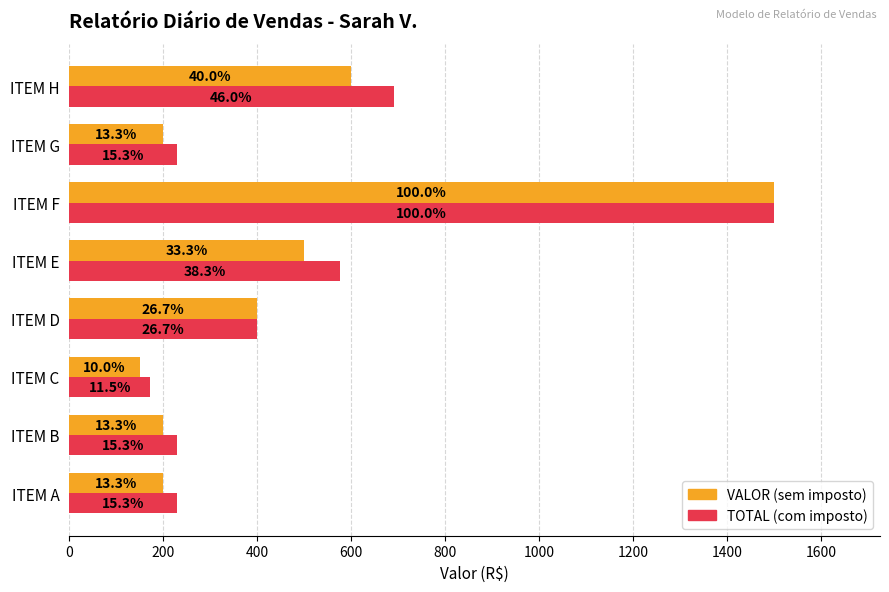

What is the value of the TOTAL bar at the 7th from the left?

230.0